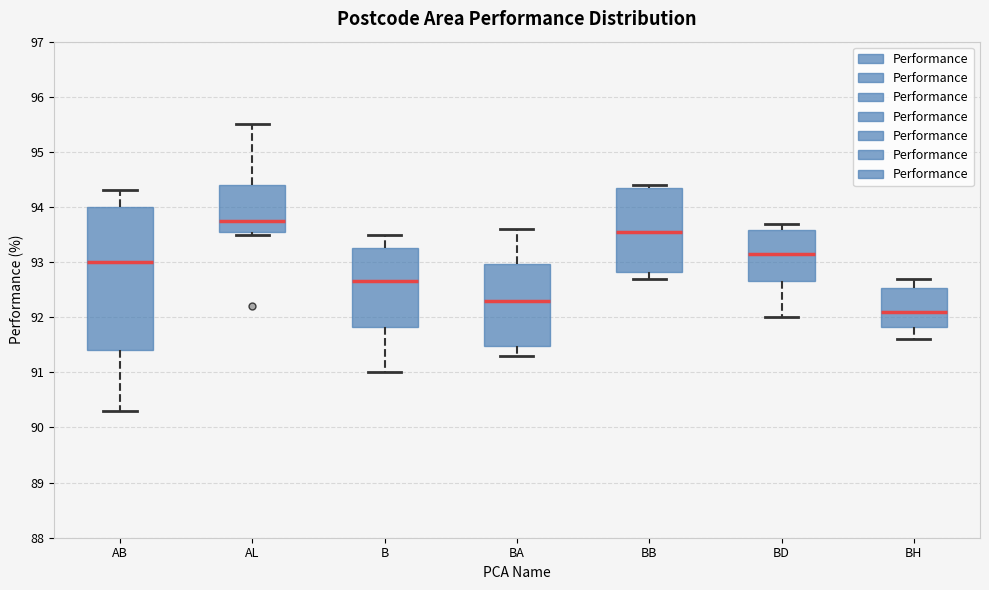

Which box has the highest median line?

AL